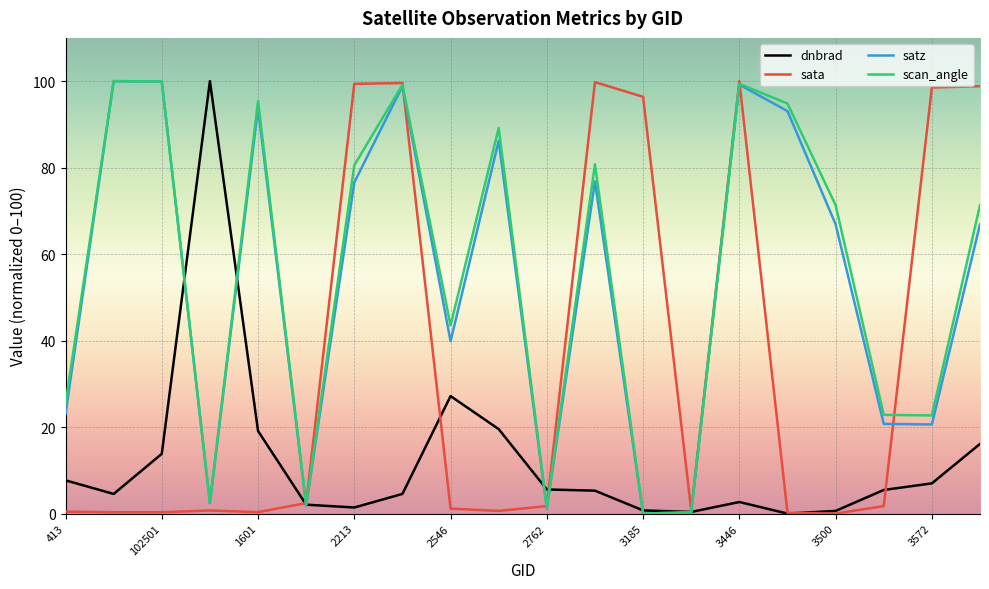

What is the highest value of the scan_angle series?

100.0